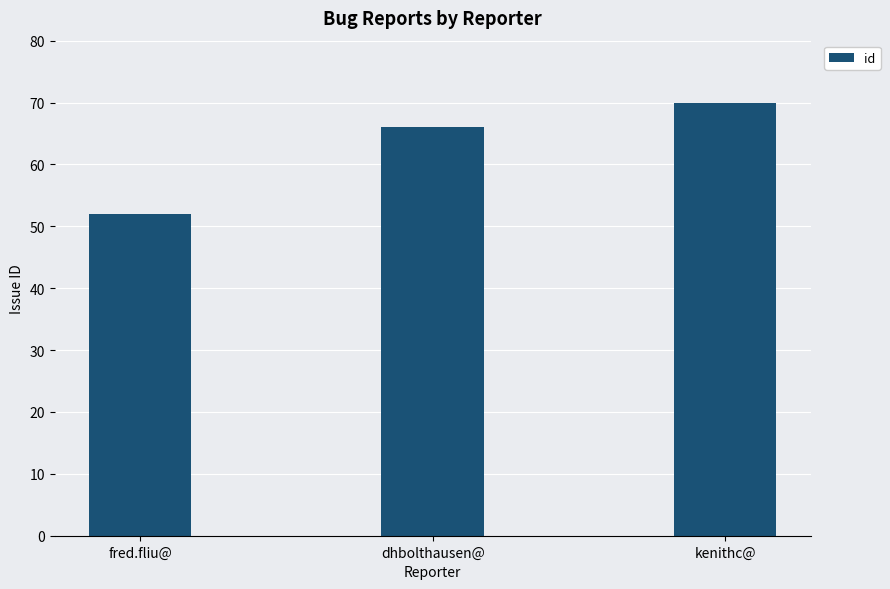

What is the change in value from dhbolthausen@ to kenithc@?

+4